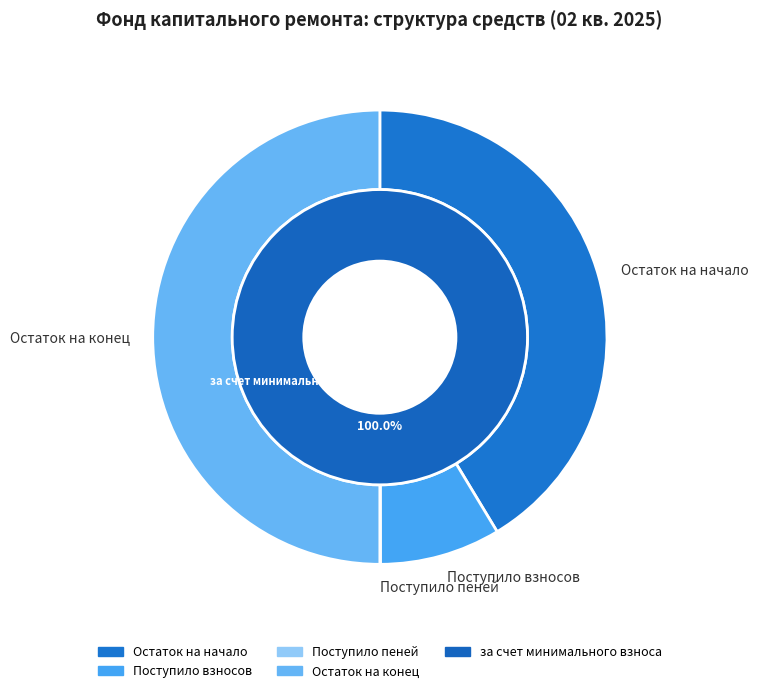

Is Поступило взносов the majority of the pie?

No